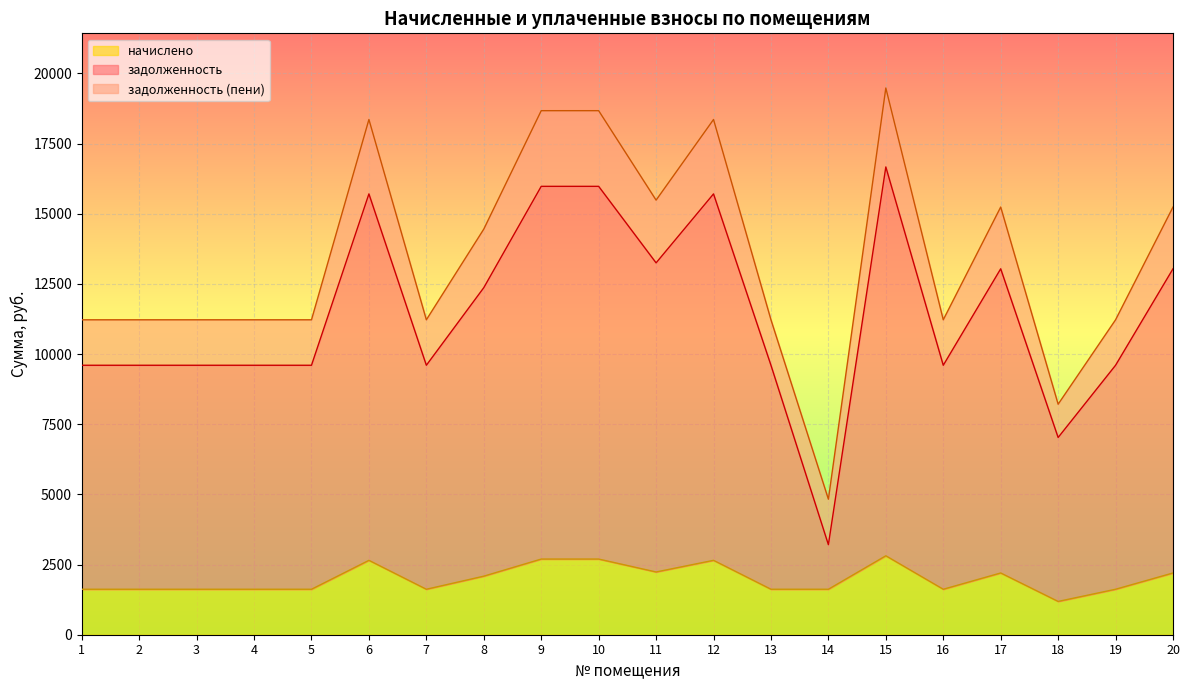

What is the sum of the задолженность (пени) values at 9 and 3?

29890.1